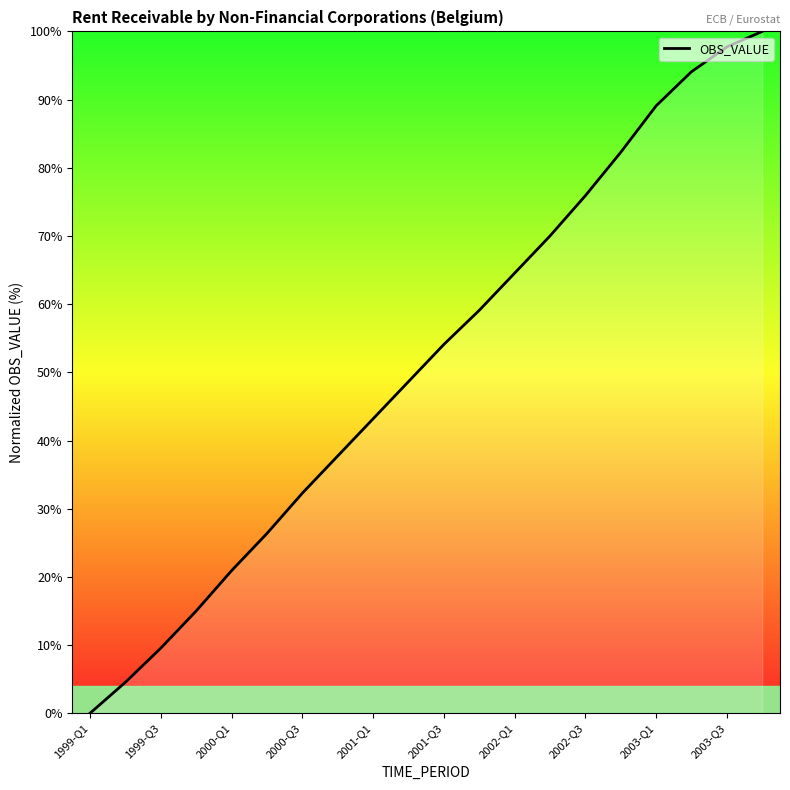

What is the difference between the maximum and minimum values?

100.0